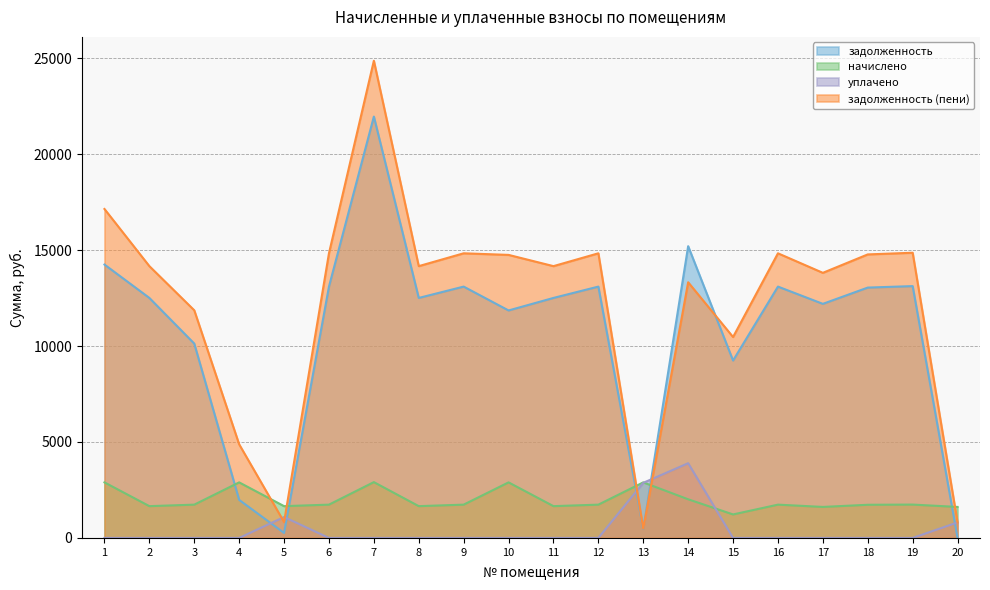

Is it true that уплачено equals 0.0 at 12?

True